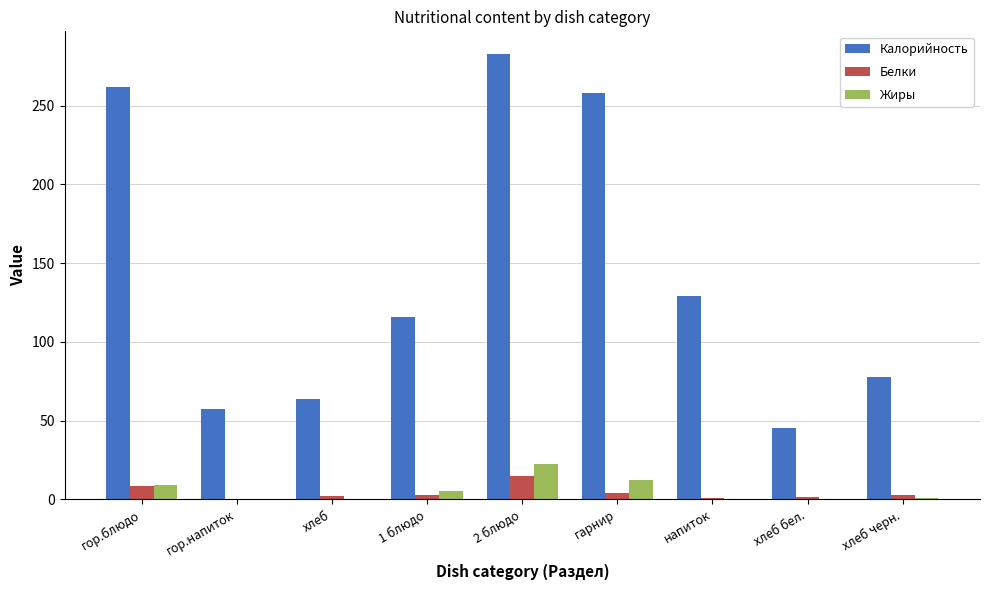

What is the total value across all series at 2 блюдо?

320.3